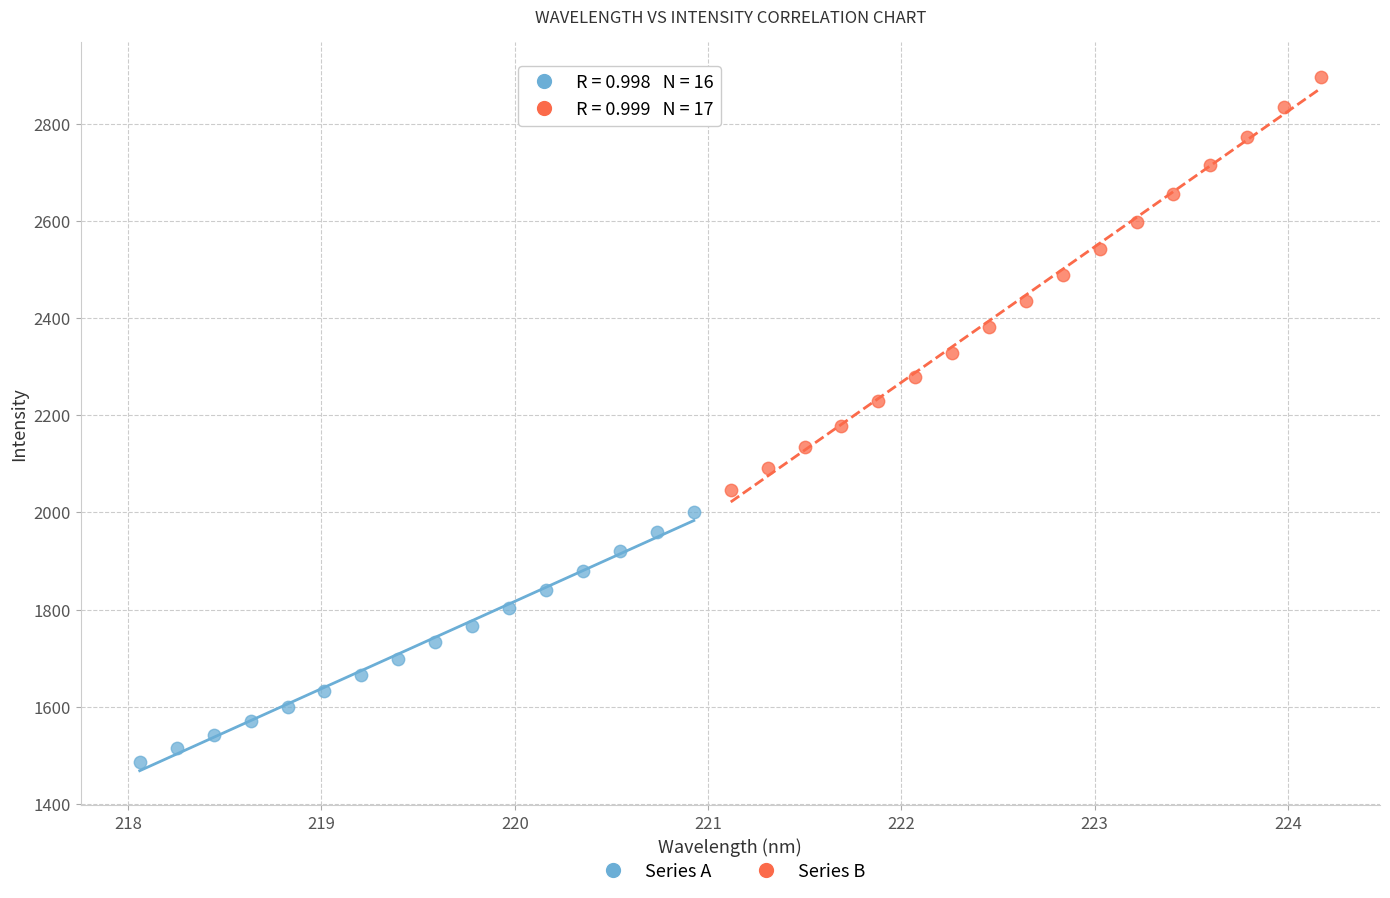

Which series contains the lowest Y value?

Series A